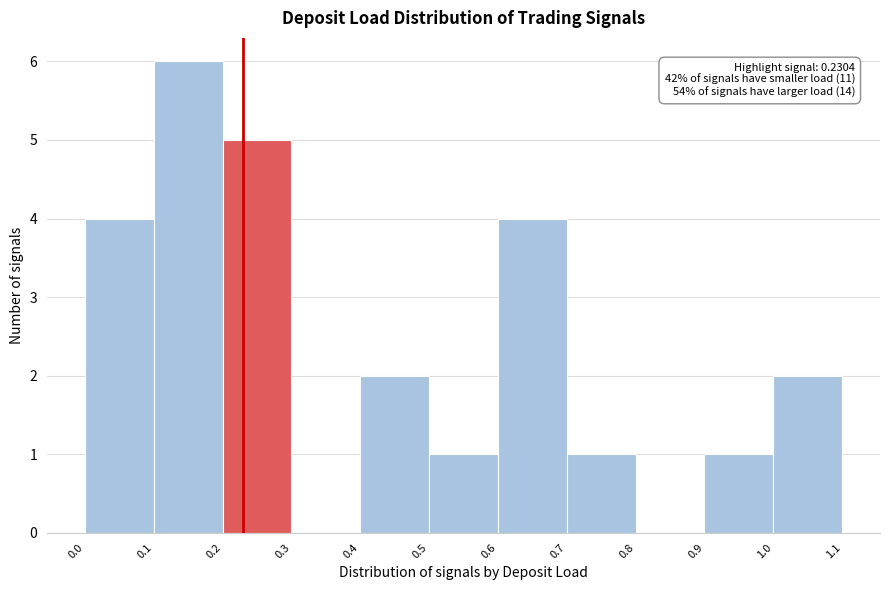

Over which range of the x-axis is the bar tallest?

0.1 to 0.2